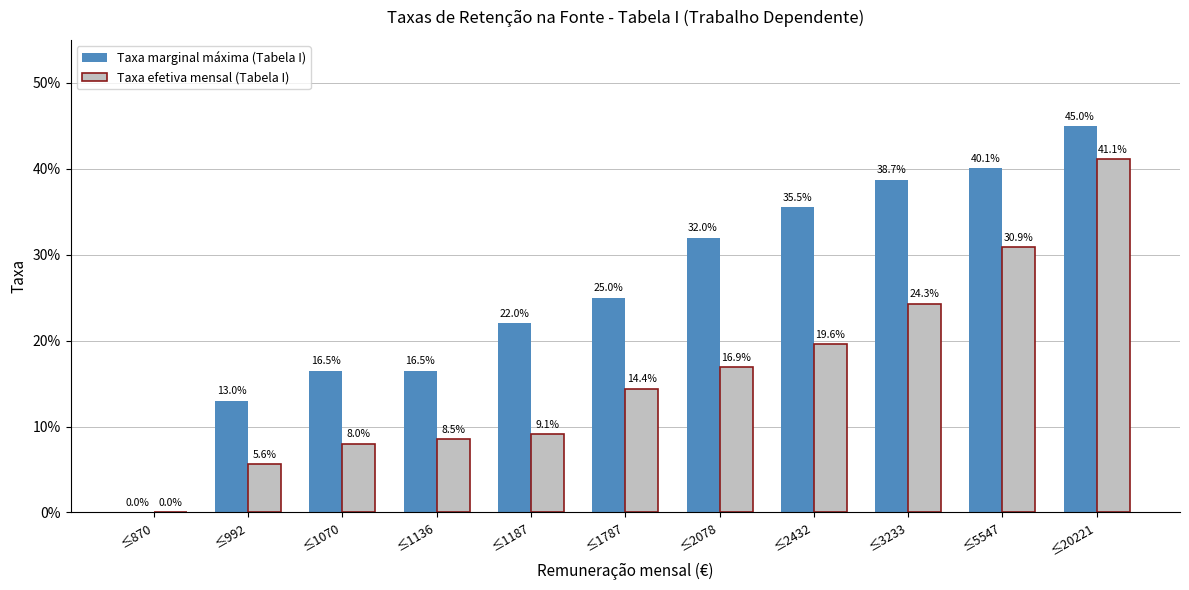

What is the value of the Taxa marginal máxima (Tabela I) bar at the 5th from the left?

0.2